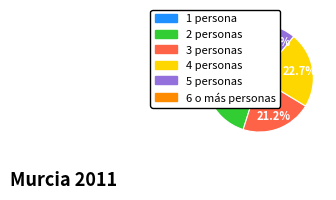

Does 5 personas account for over 50% of the chart?

No